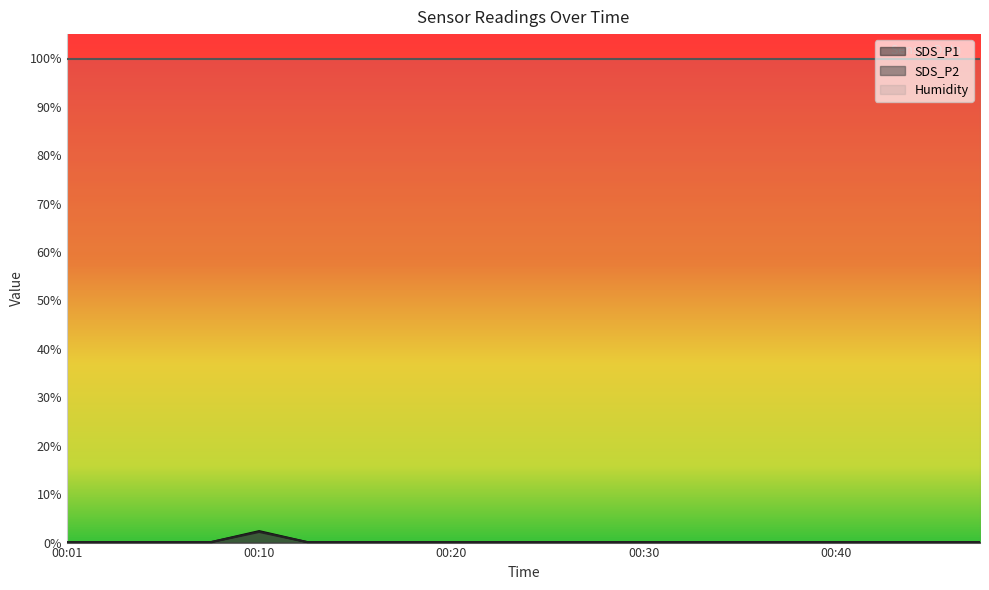

The value of SDS_P1 at 00:28 is 0.2. True or false?

False